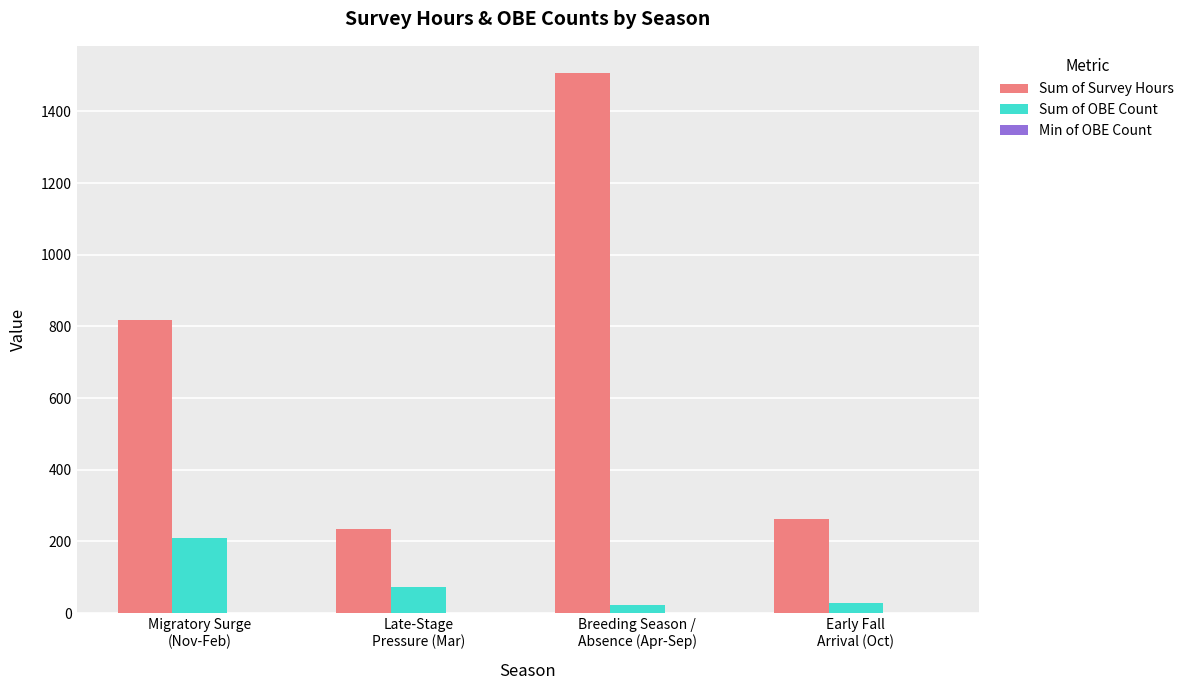

The Sum of Survey Hours series shows 74.3 at Late-Stage
Pressure (Mar). True or false?

False